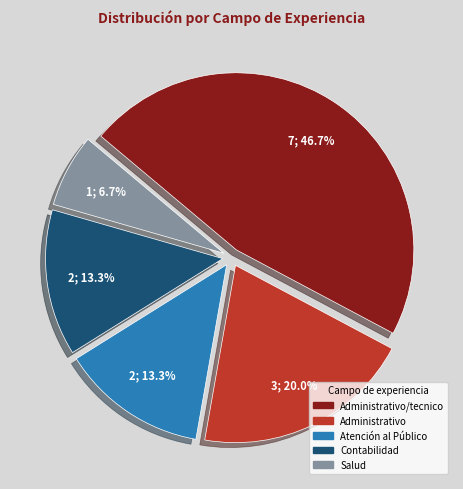

Is there any slice that represents more than half of the pie?

No